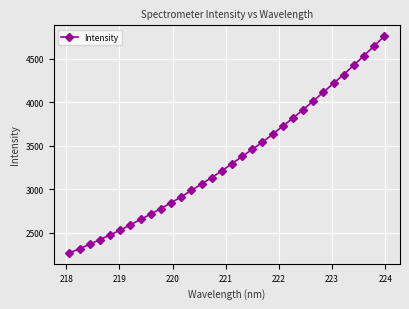

What is the maximum value shown in the chart?

4756.7